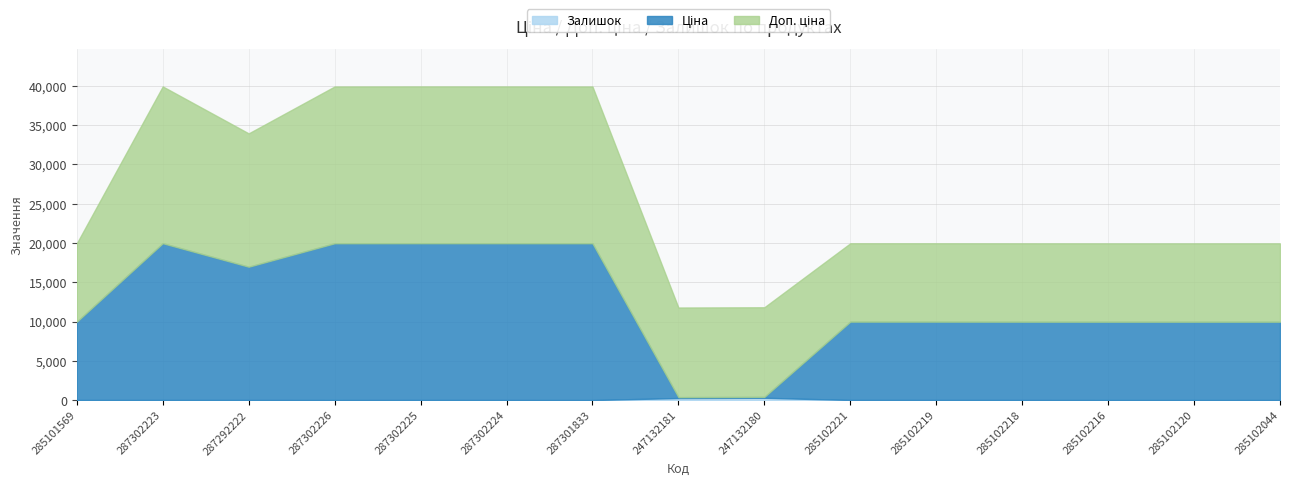

At which category is the sum across all series the highest?

287302223